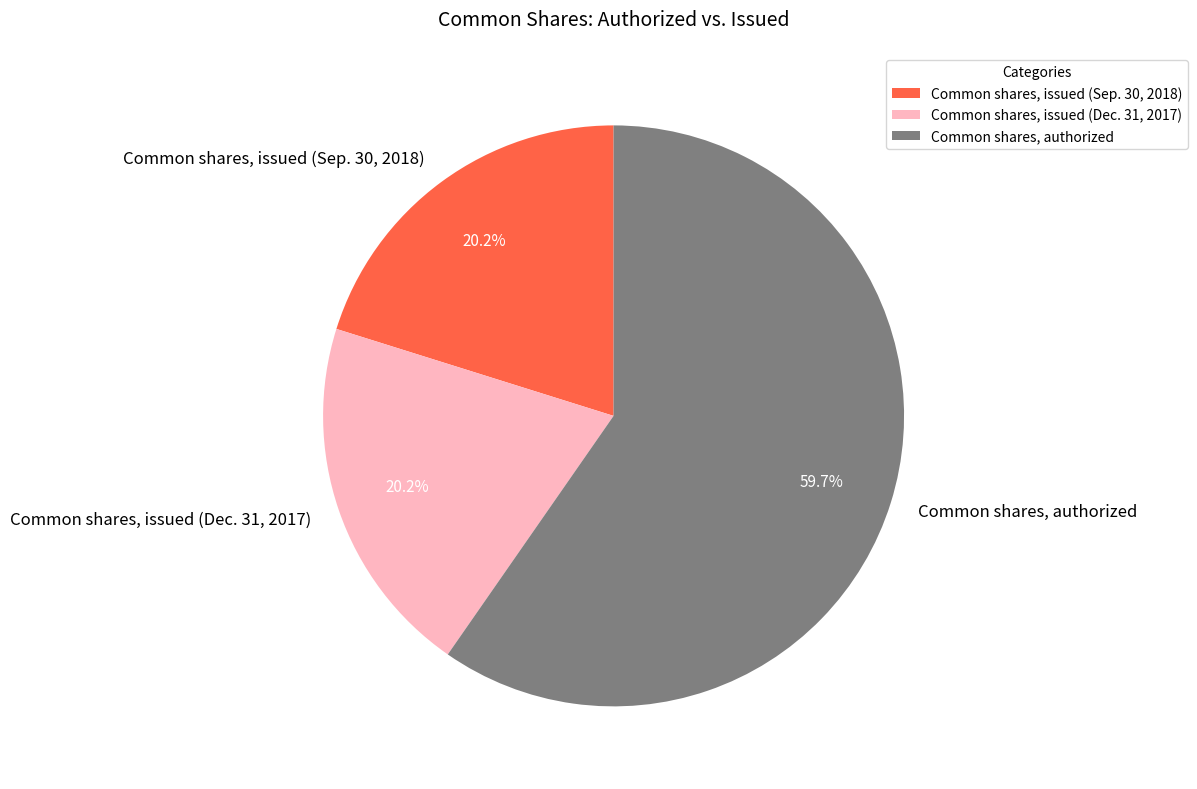

Does Common shares, issued (Dec. 31, 2017) represent more than half of the total?

No